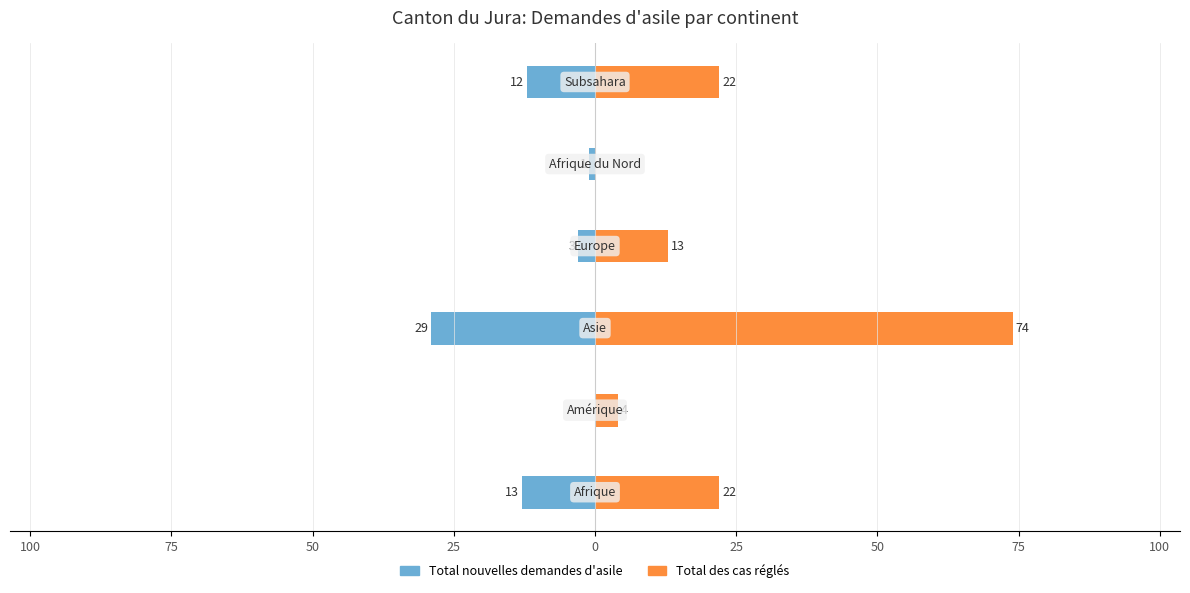

What is the value of the Total des cas réglés bar at the 6th from the left?

22